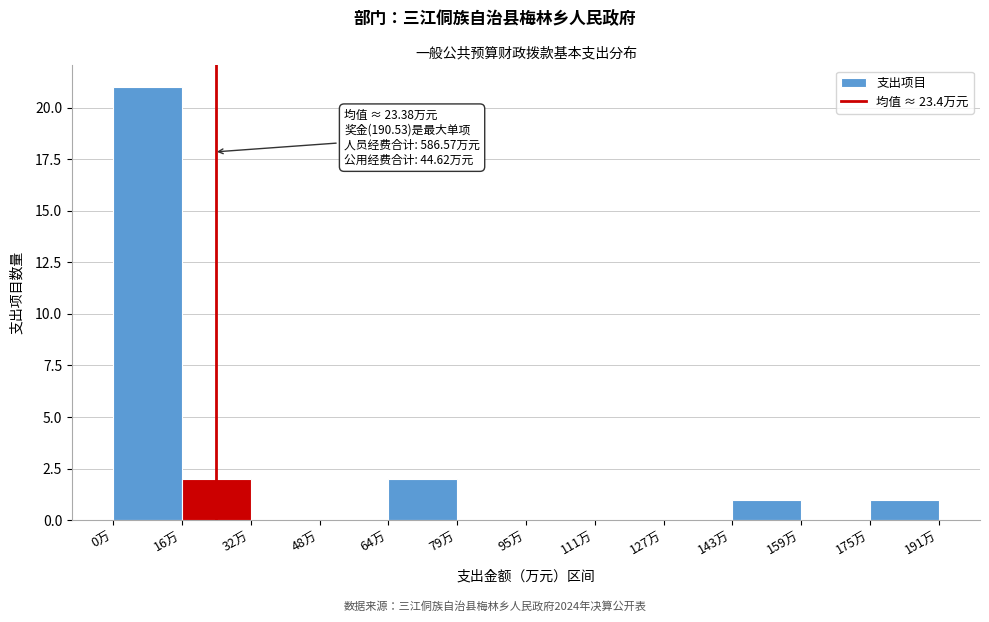

Over which range of the x-axis is the bar tallest?

0 to 16